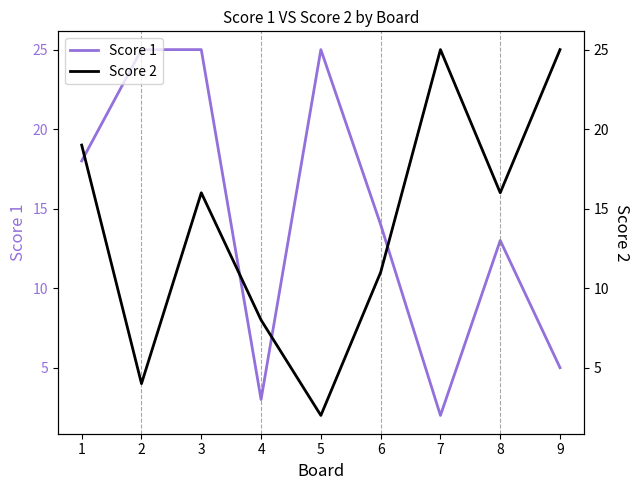

Does the chart display data point markers on the line(s)?

No